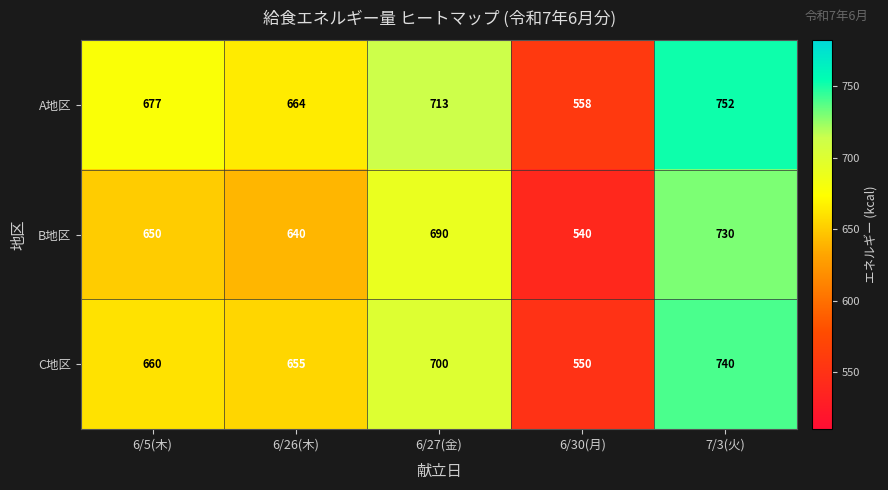

Reading right to left, transcribe all the data shown in this chart.

A地区: 752	558	713	664	677
B地区: 730	540	690	640	650
C地区: 740	550	700	655	660